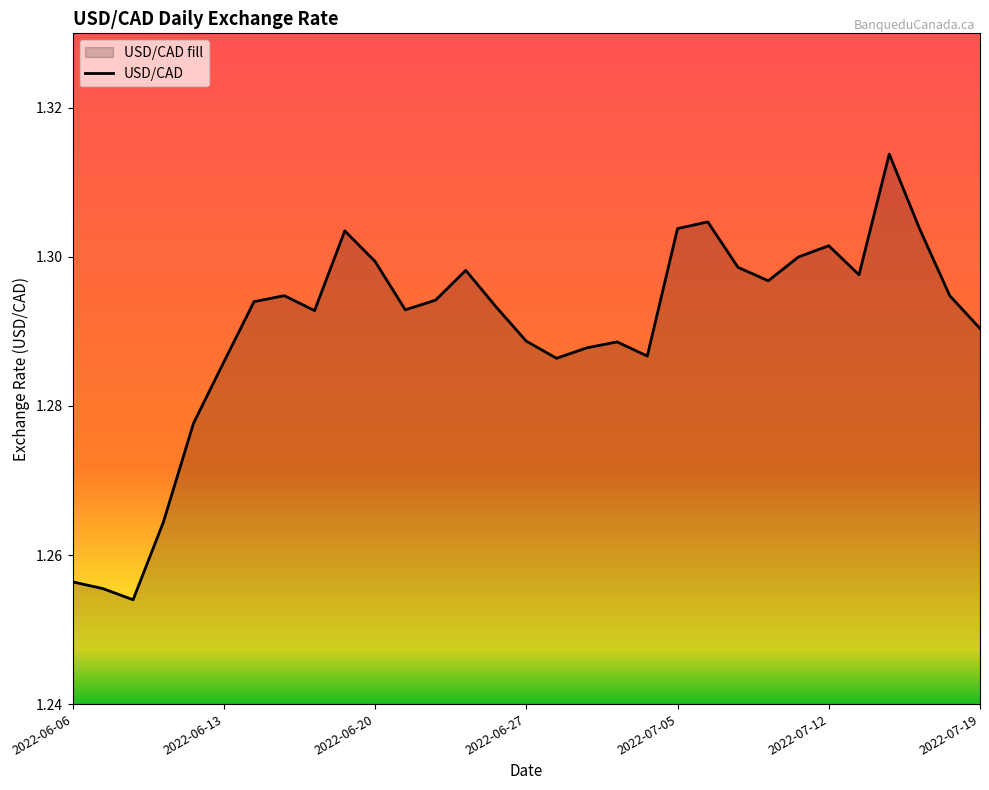

What position from the left is 2022-07-18?

30